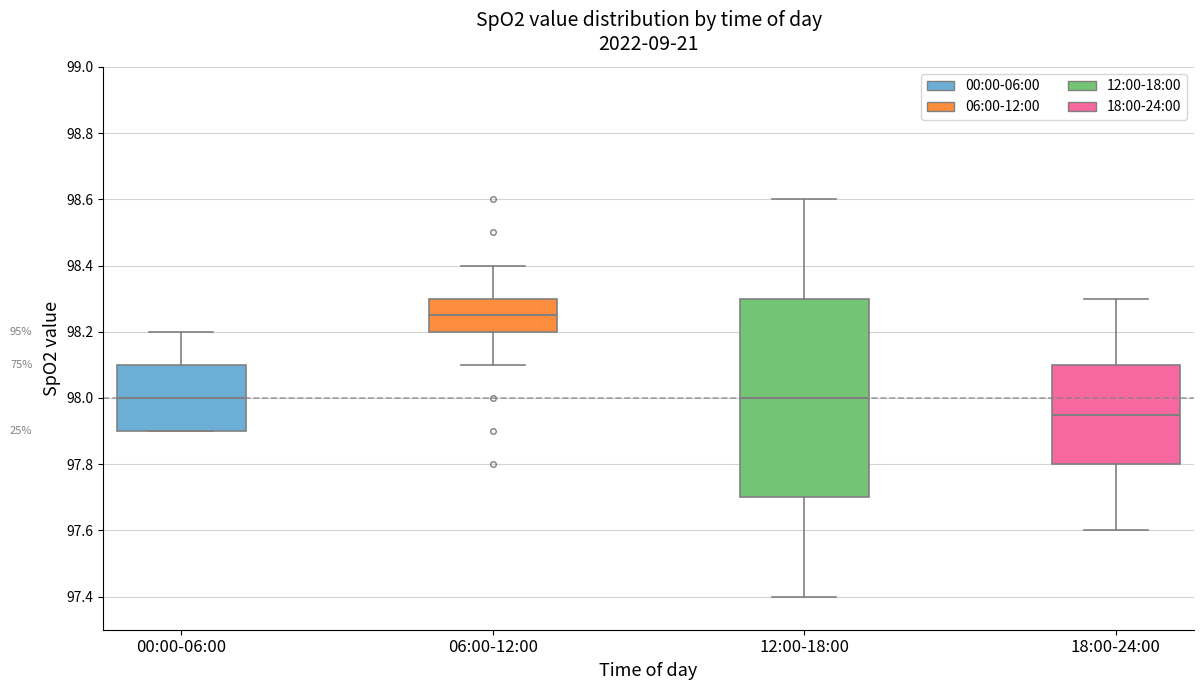

Reading left to right, transcribe this box plot: for each box, give where its median line is, the range the box spans, and where its two whiskers end, as read against the y-axis. The values are not printed on the chart, so give them approximately, as read against the axis.

00:00-06:00: median 98.00, box 97.90 to 98.10, whiskers 97.90 to 98.20
06:00-12:00: median 98.26, box 98.20 to 98.30, whiskers 98.10 to 98.40
12:00-18:00: median 98.00, box 97.70 to 98.30, whiskers 97.40 to 98.60
18:00-24:00: median 97.96, box 97.80 to 98.10, whiskers 97.60 to 98.30